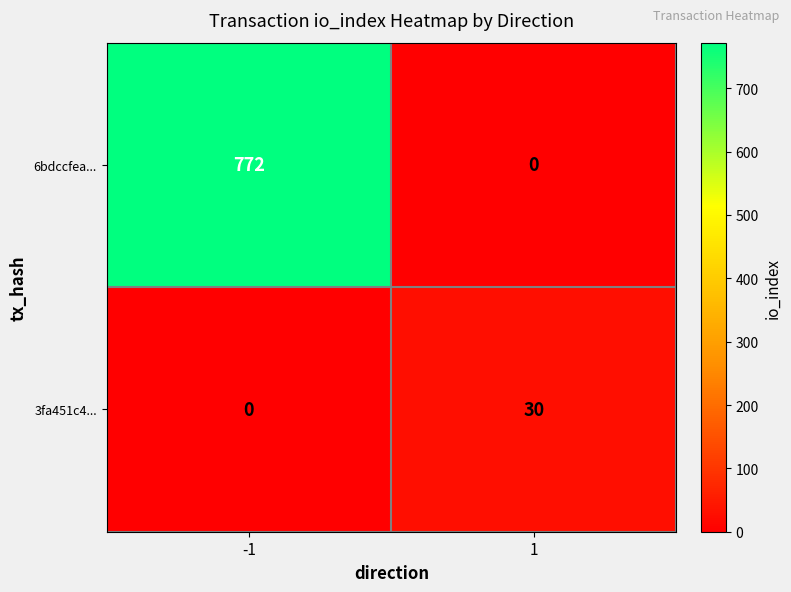

Which series has the widest spread of values?

6bdccfea...